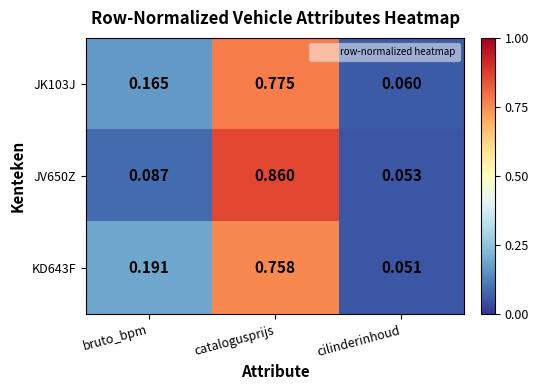

List the labels in order of JK103J value, smallest first.

cilinderinhoud, bruto_bpm, catalogusprijs